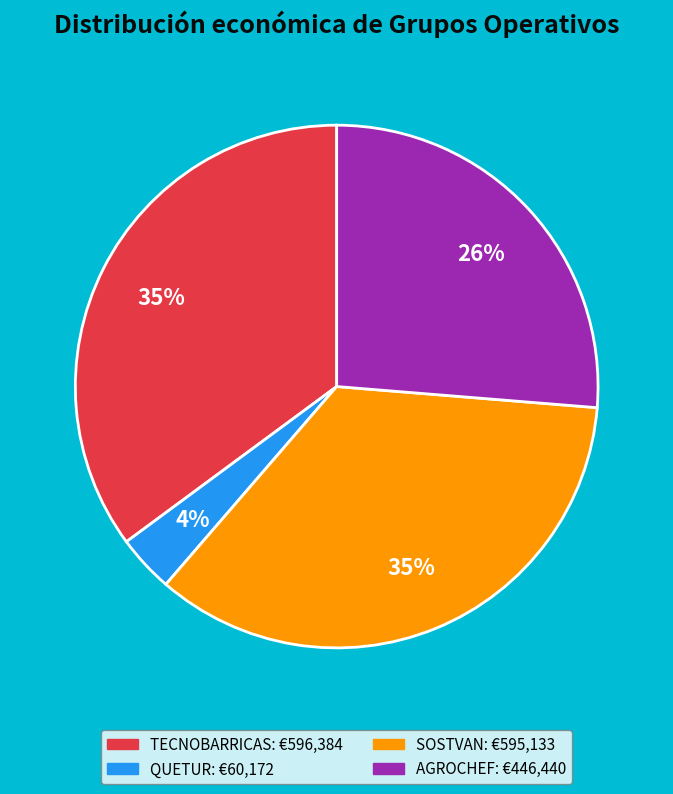

Count the number of slices in the pie.

4